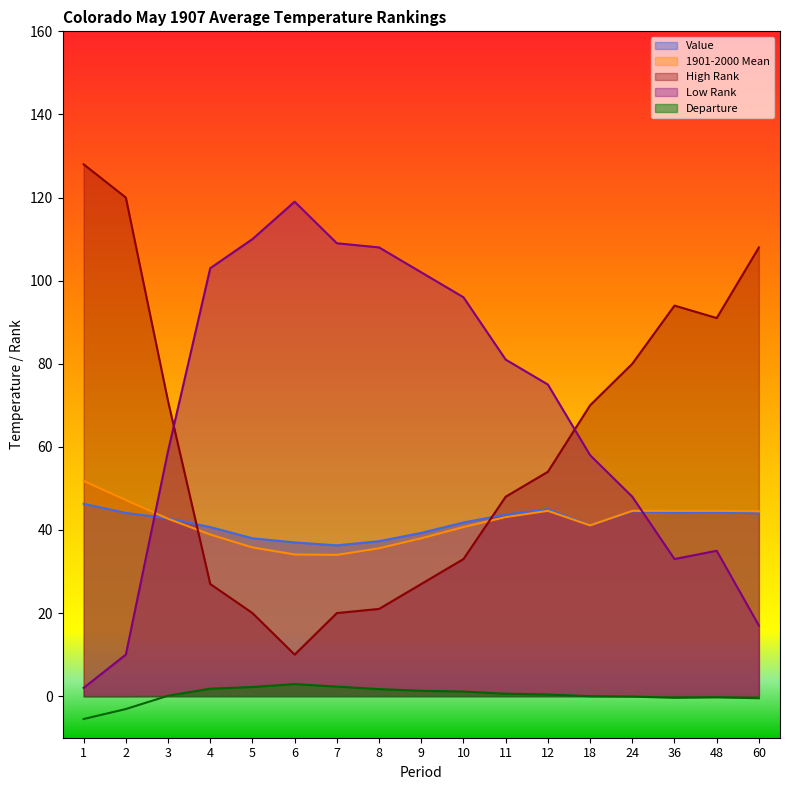

What are all the series names shown in the legend?

Value, 1901-2000 Mean, Departure, High Rank, Low Rank